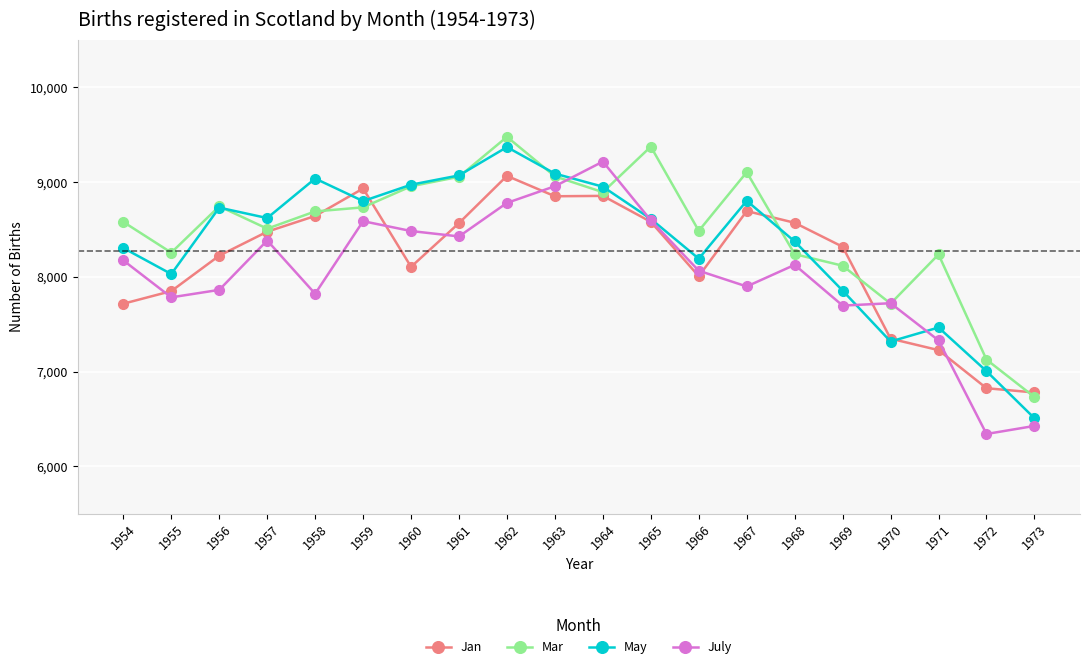

Does the chart have visible grid lines?

Yes